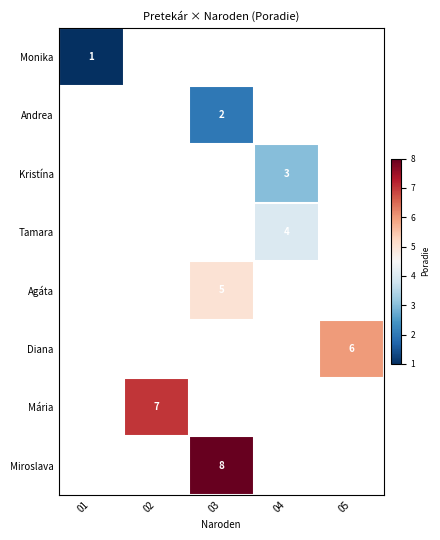

What is the maximum value shown in the chart?

8.0